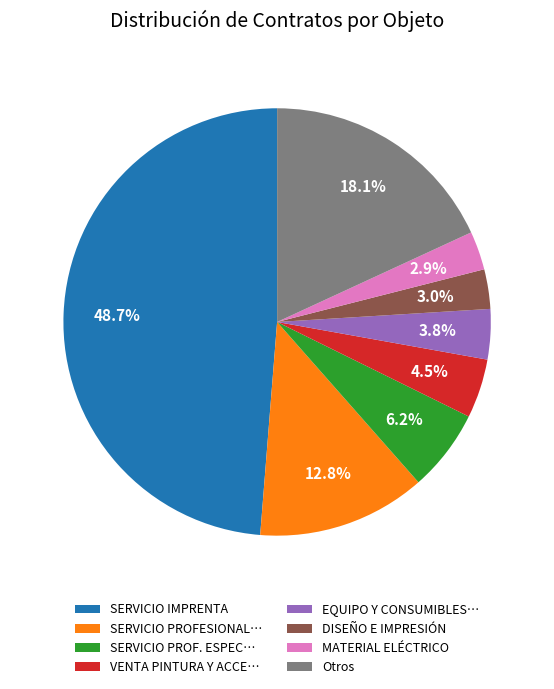

Is there any slice that represents more than half of the pie?

No